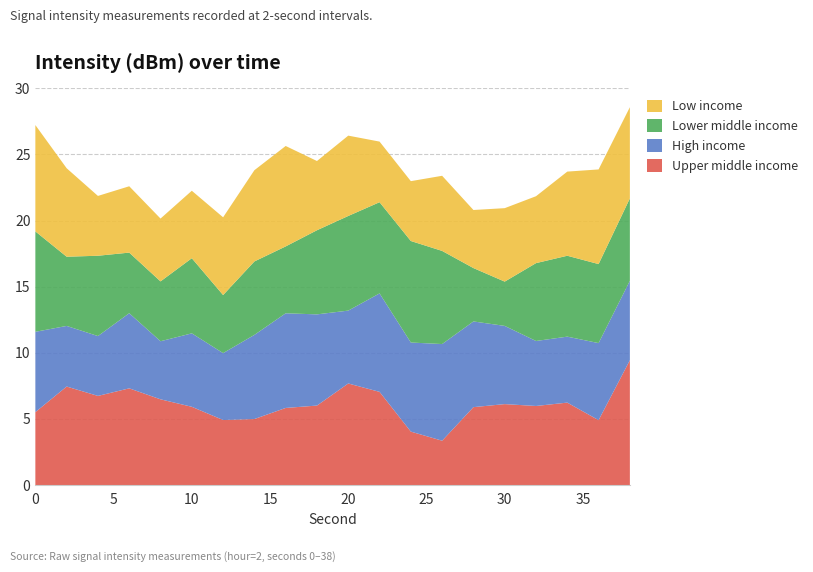

What is the minimum value for Upper middle income?

3.4